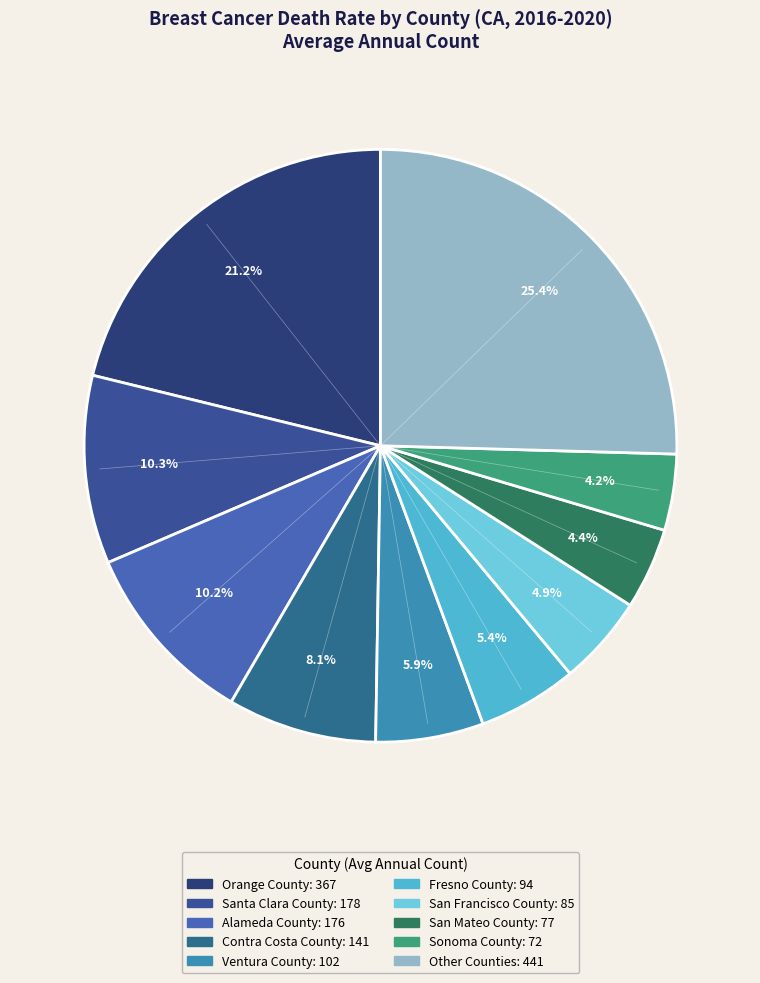

To the nearest percent, what is the average slice percentage?

10%